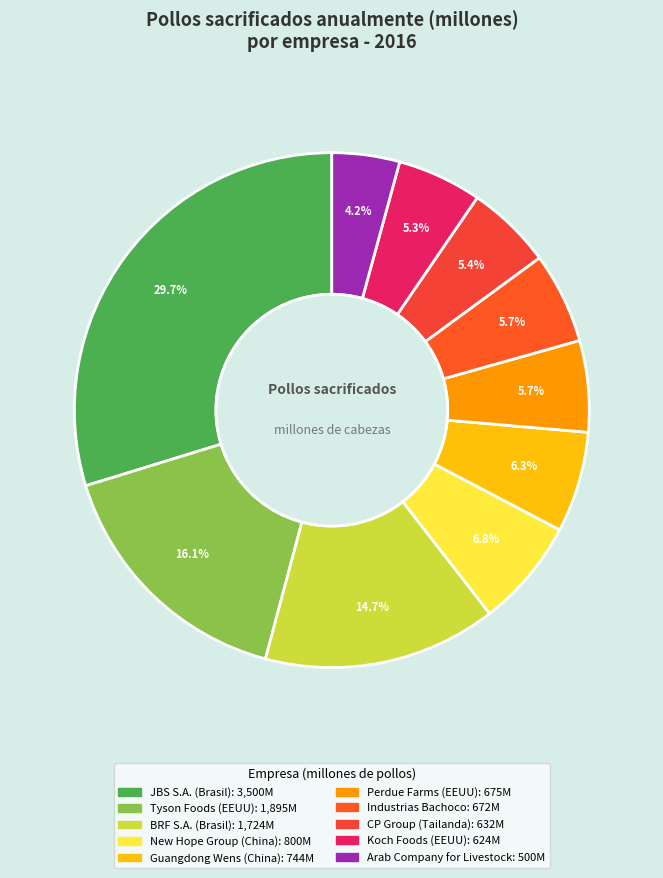

How many slices are in this pie chart?

10